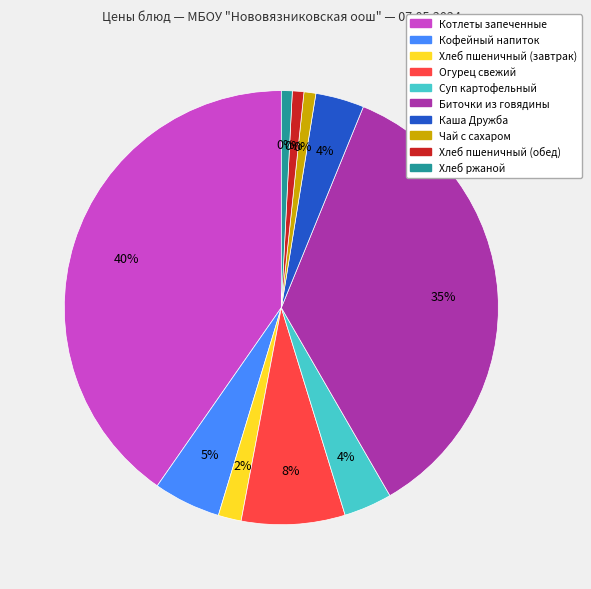

Between Суп картофельный and Кофейный напиток, which is larger?

Кофейный напиток